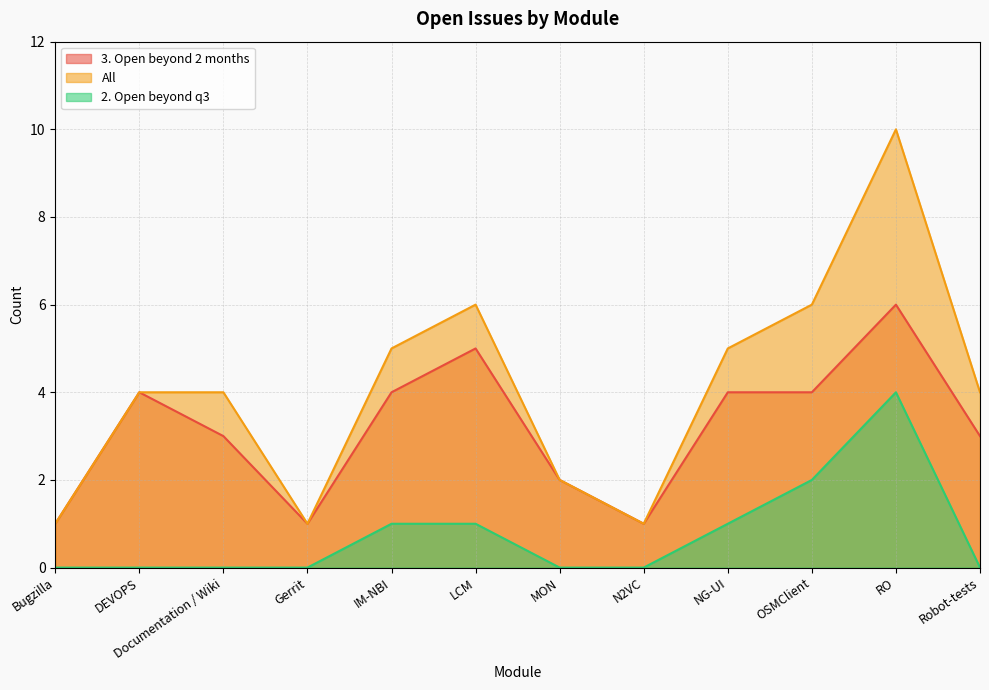

Reading left to right, what are all the values shown in this chart?

3. Open beyond 2 months: Bugzilla=1	DEVOPS=4	Documentation / Wiki=3	Gerrit=1	IM-NBI=4	LCM=5	MON=2	N2VC=1	NG-UI=4	OSMClient=4	RO=6	Robot-tests=3
All: Bugzilla=1	DEVOPS=4	Documentation / Wiki=4	Gerrit=1	IM-NBI=5	LCM=6	MON=2	N2VC=1	NG-UI=5	OSMClient=6	RO=10	Robot-tests=4
2. Open beyond q3: Bugzilla=0	DEVOPS=0	Documentation / Wiki=0	Gerrit=0	IM-NBI=1	LCM=1	MON=0	N2VC=0	NG-UI=1	OSMClient=2	RO=4	Robot-tests=0